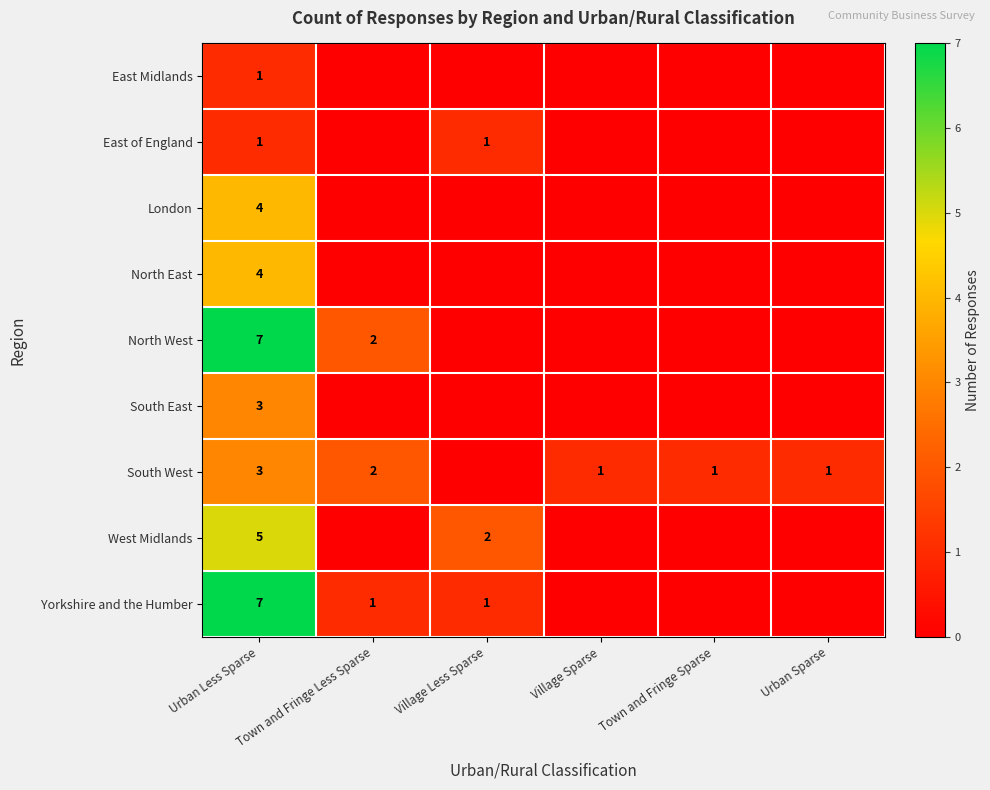

True or false: Yorkshire and the Humber has a value of 4 at Urban Less Sparse.

False